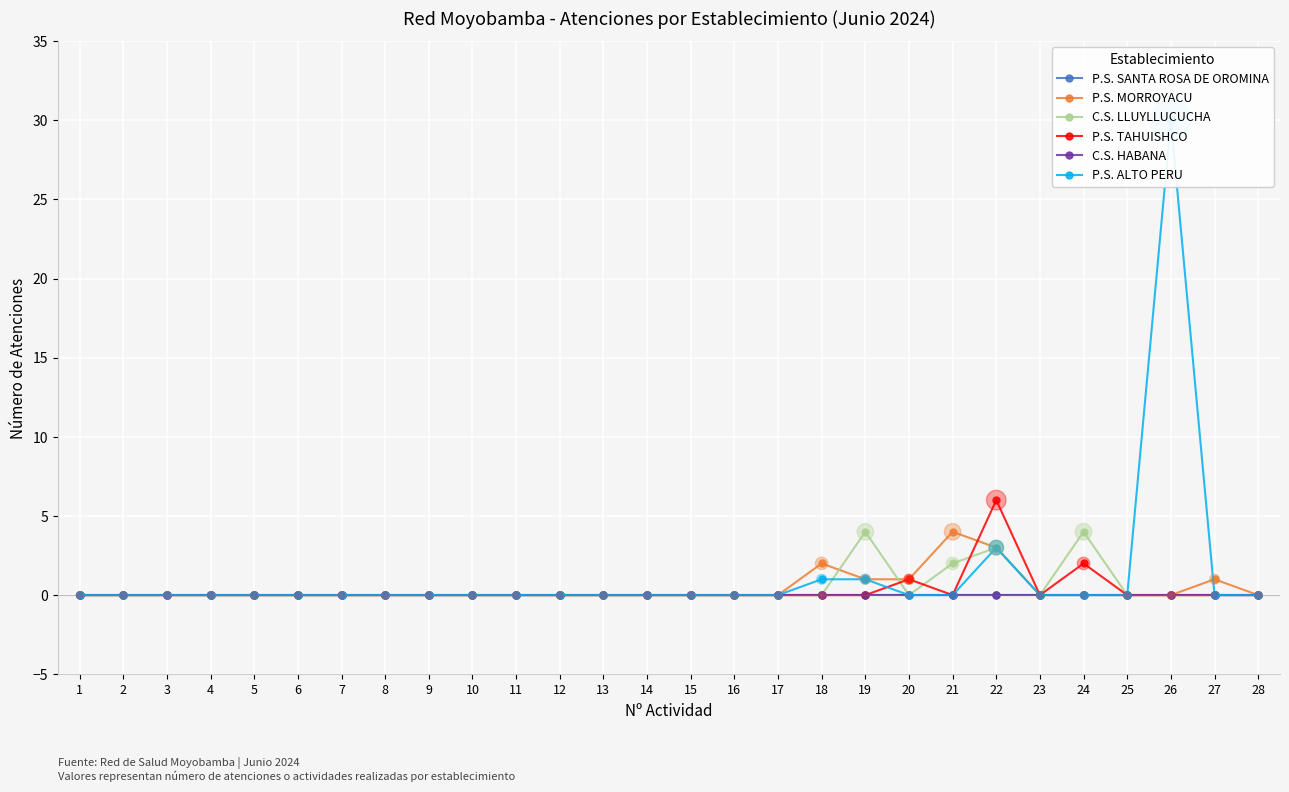

Which series has the largest total across all categories?

P.S. ALTO PERU